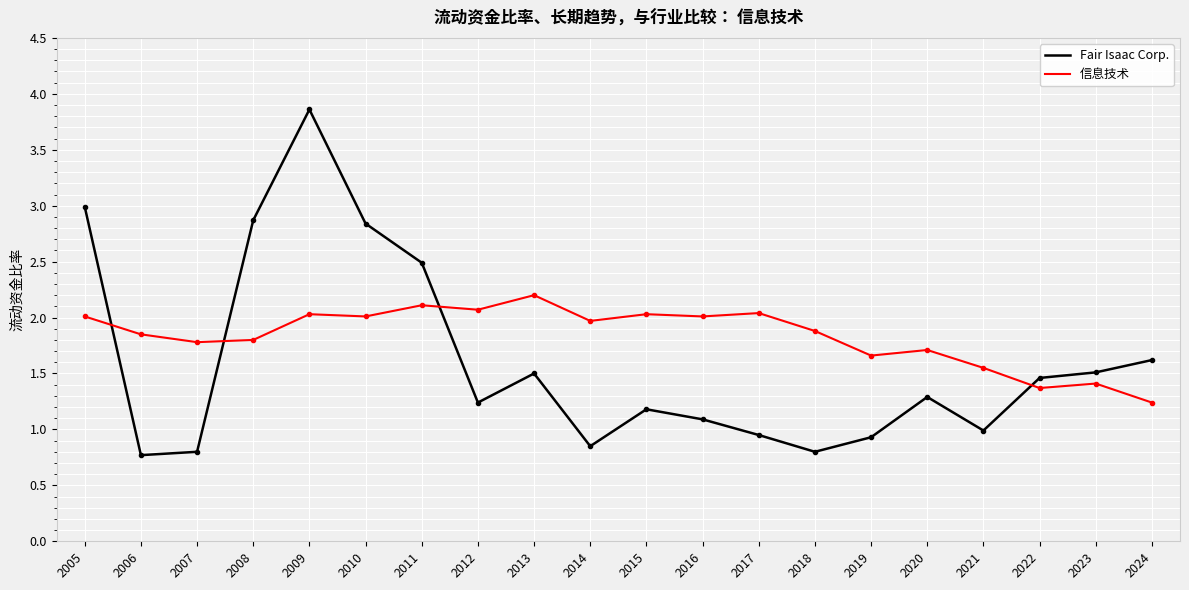

What is the maximum value shown in the chart?

3.9